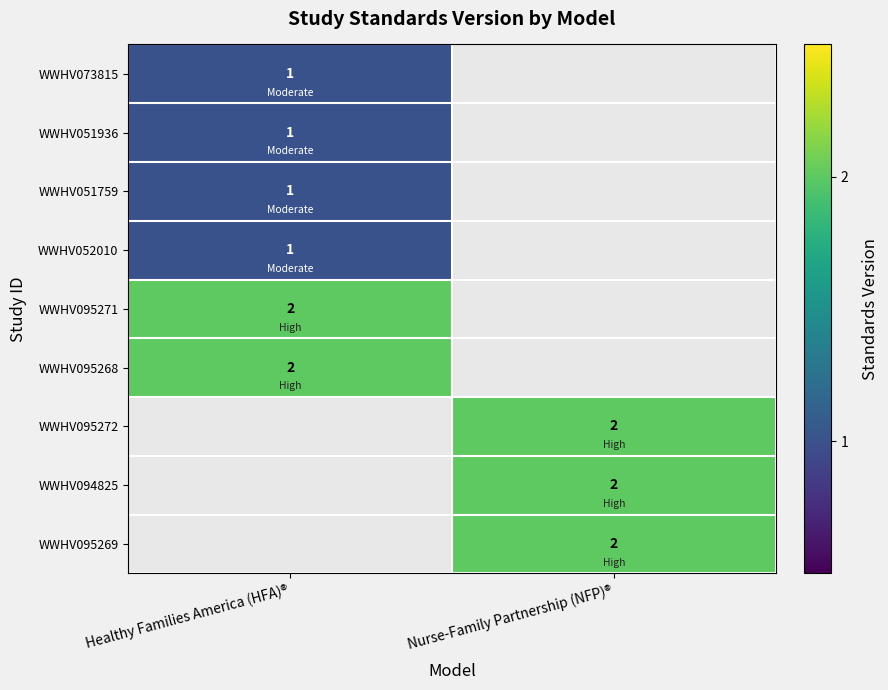

The WWHV051936 series shows 1 at Healthy Families America (HFA)®. True or false?

True